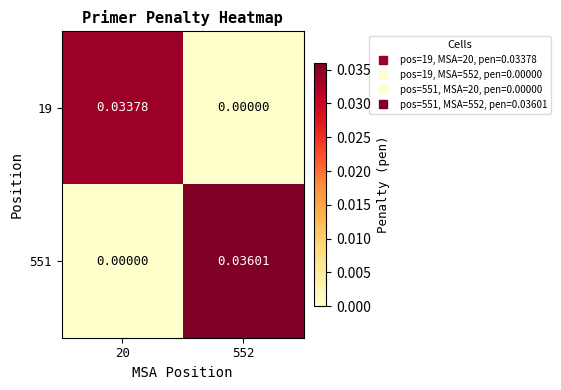

How many distinct data groups are displayed?

2